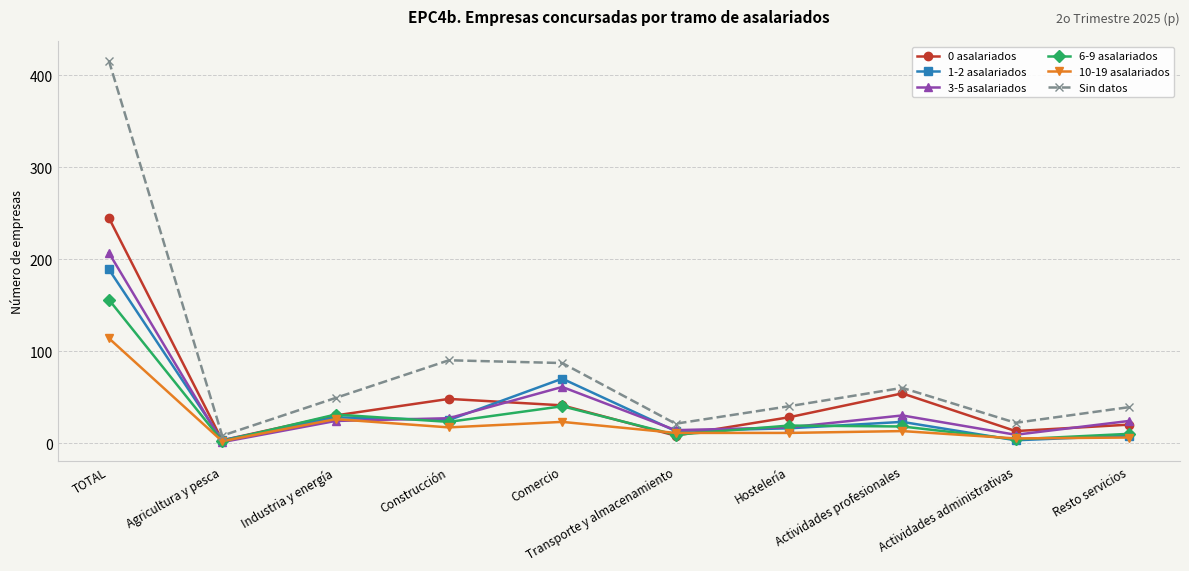

True or false: Sin datos has more than 2 points higher than both neighbors.

False